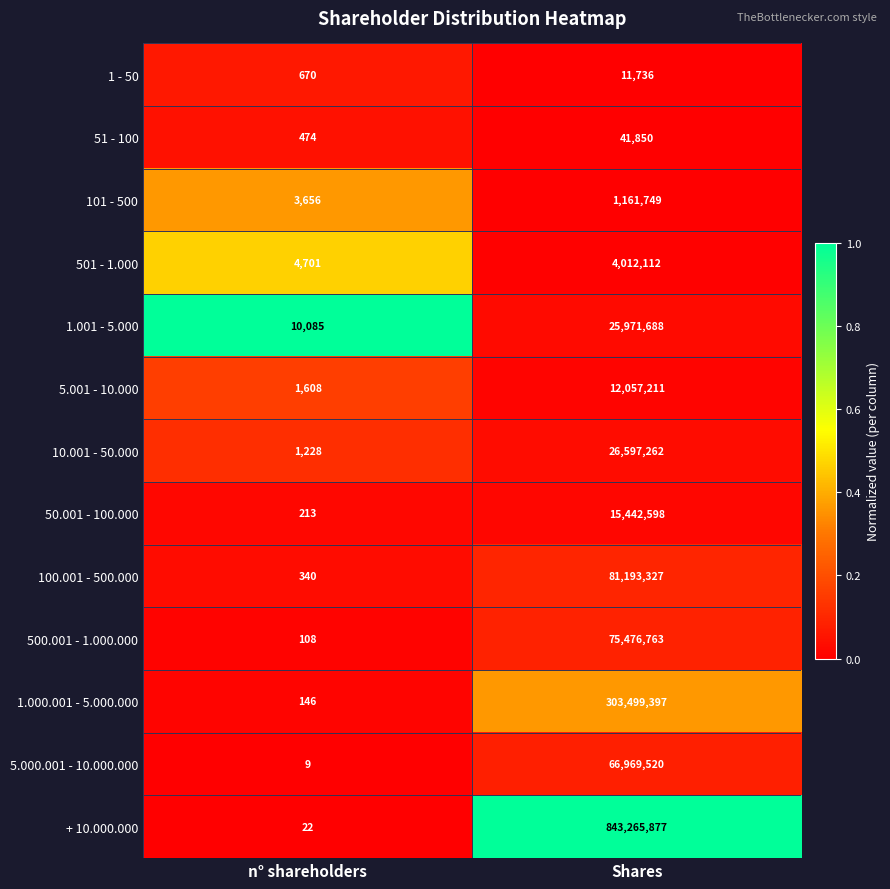

Which series changed the most between n° shareholders and Shares?

+ 10.000.000